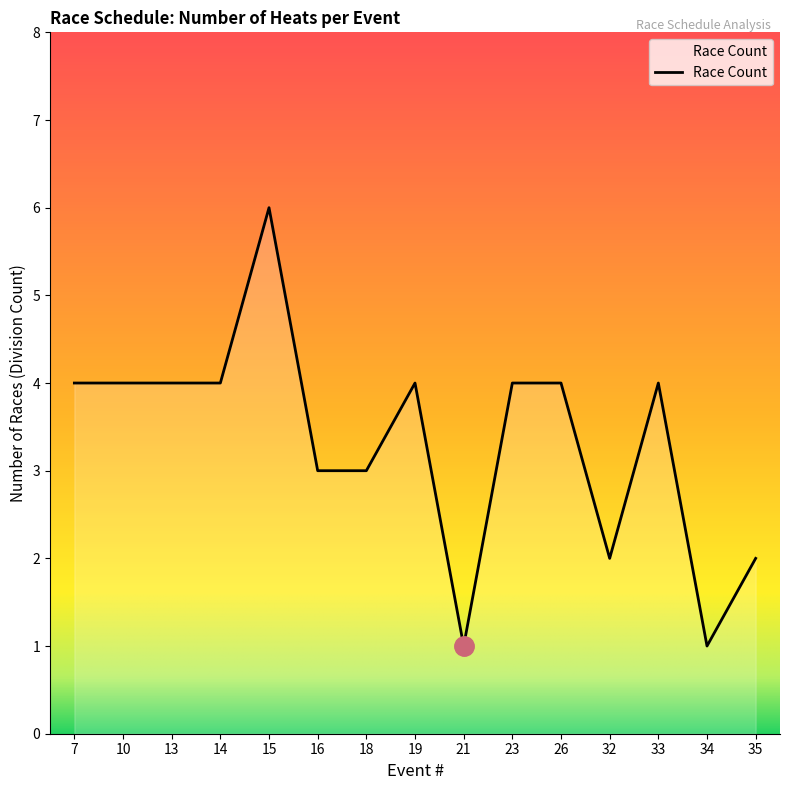

Count the number of data series in this chart.

1